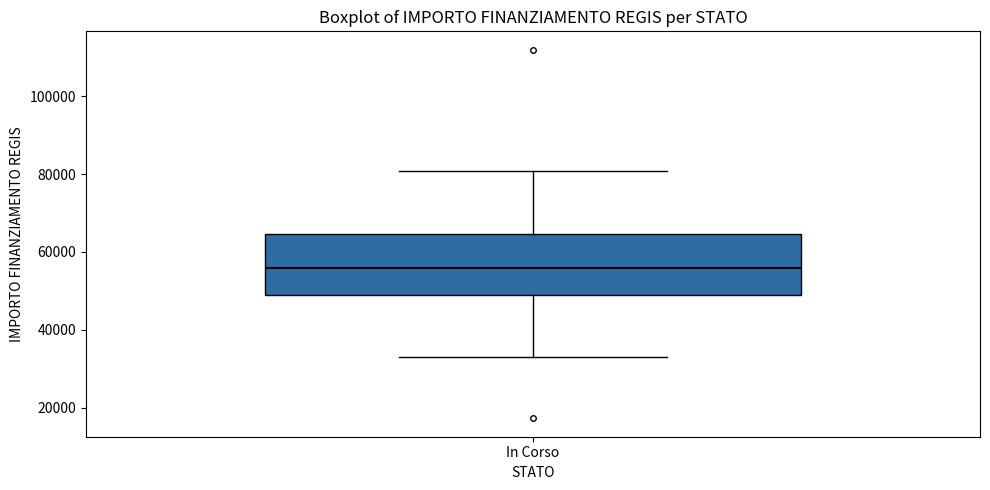

Read this box plot against the y-axis: the position of the median line, the range covered by the box, and the ends of both whiskers. The values are not printed on the chart, so give them approximately, as read against the axis.

median 56000, box 50000 to 64000, whiskers 32000 to 80000